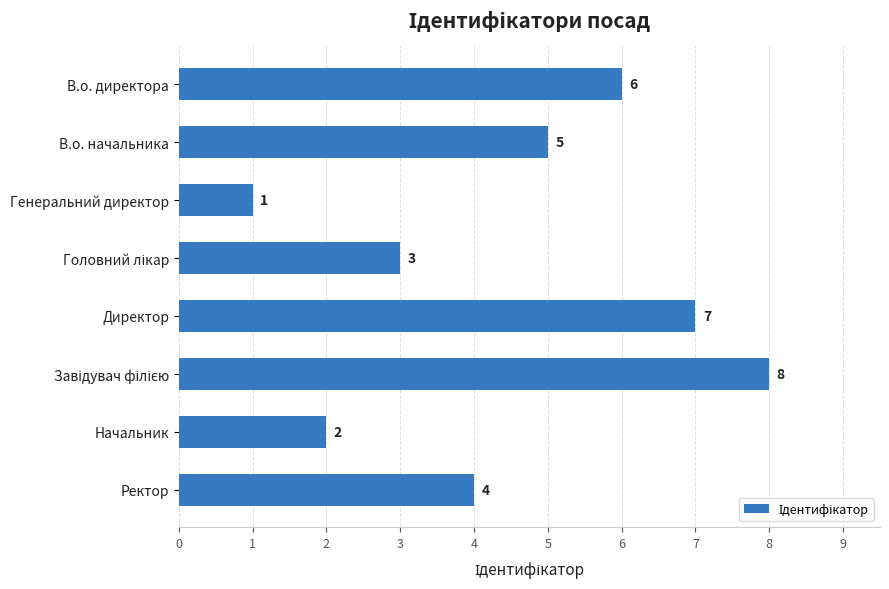

What is the value of the 6th bar from the top?

8